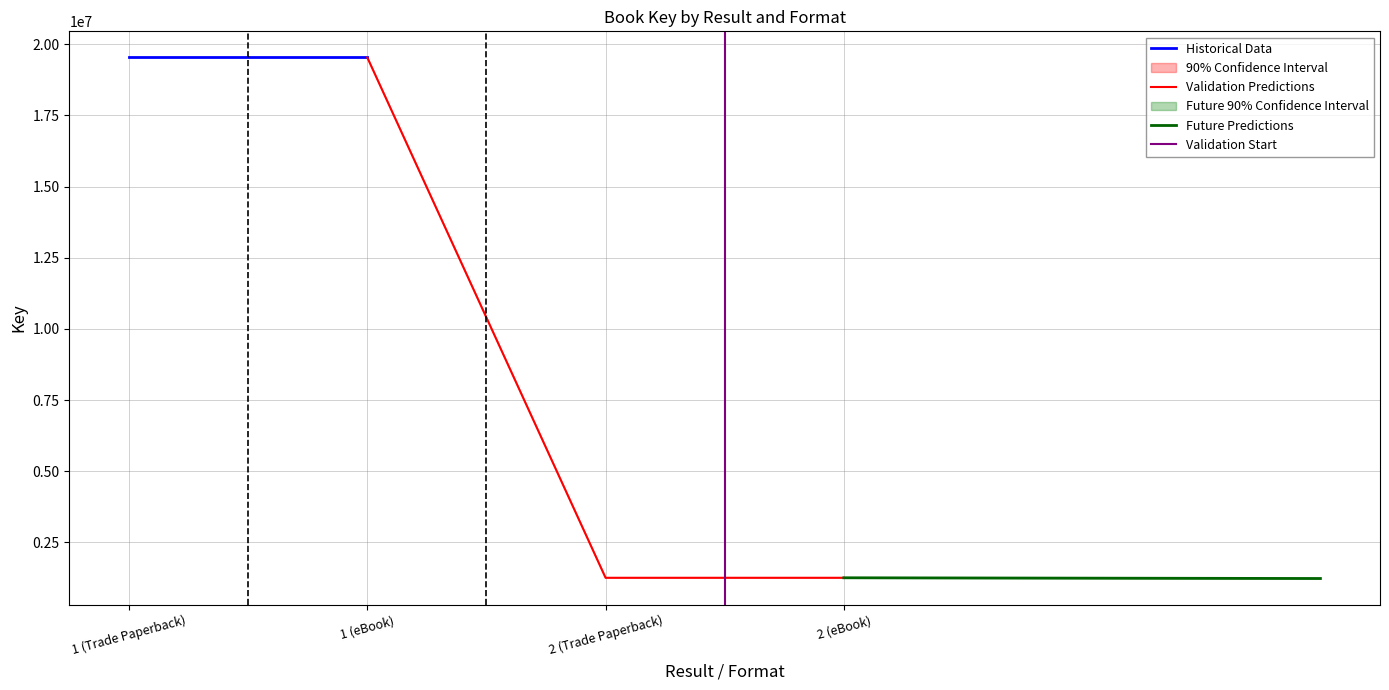

Reading left to right, transcribe all the data shown in this chart.

19536526	19536526	1254670	1254670